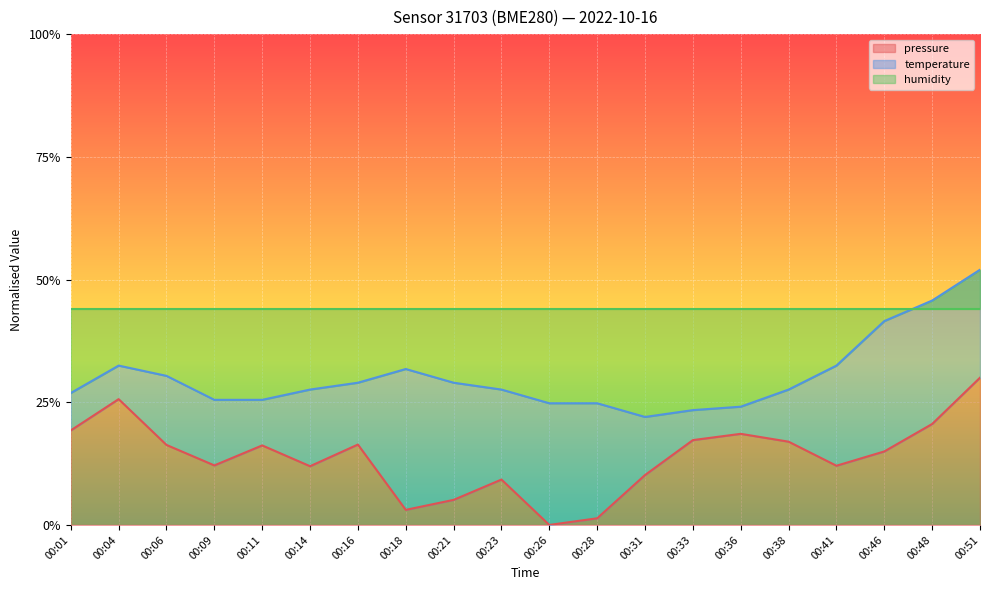

What is the sum of all temperature values?

6.0